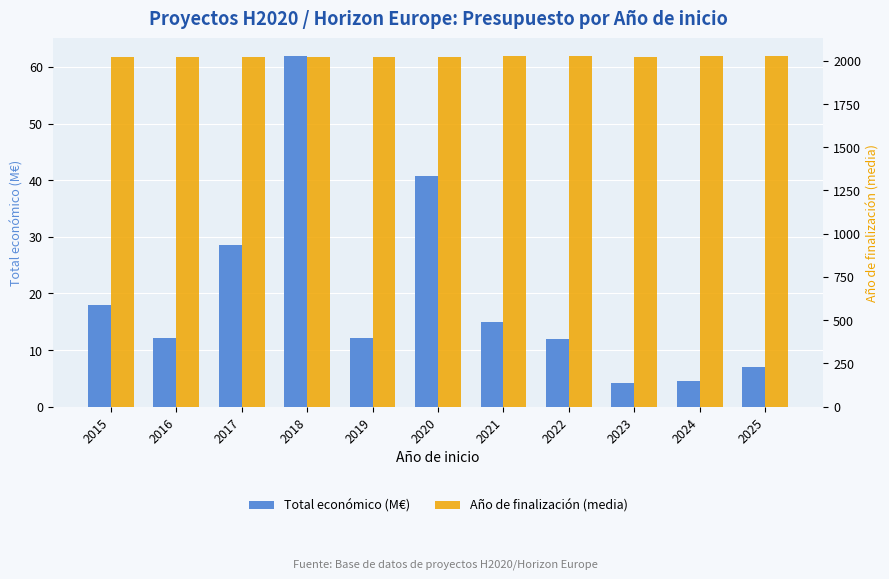

Rank the categories by Total económico (M€) value from lowest to highest.

2023, 2024, 2025, 2022, 2016, 2019, 2021, 2015, 2017, 2020, 2018